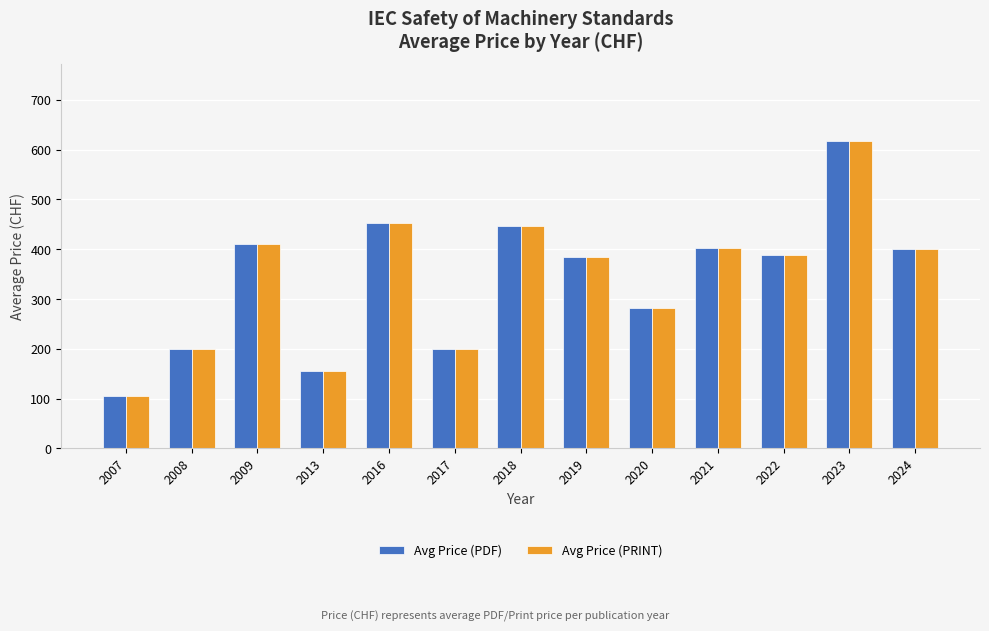

The value of Avg Price (PRINT) at 2017 is 200.0. True or false?

True